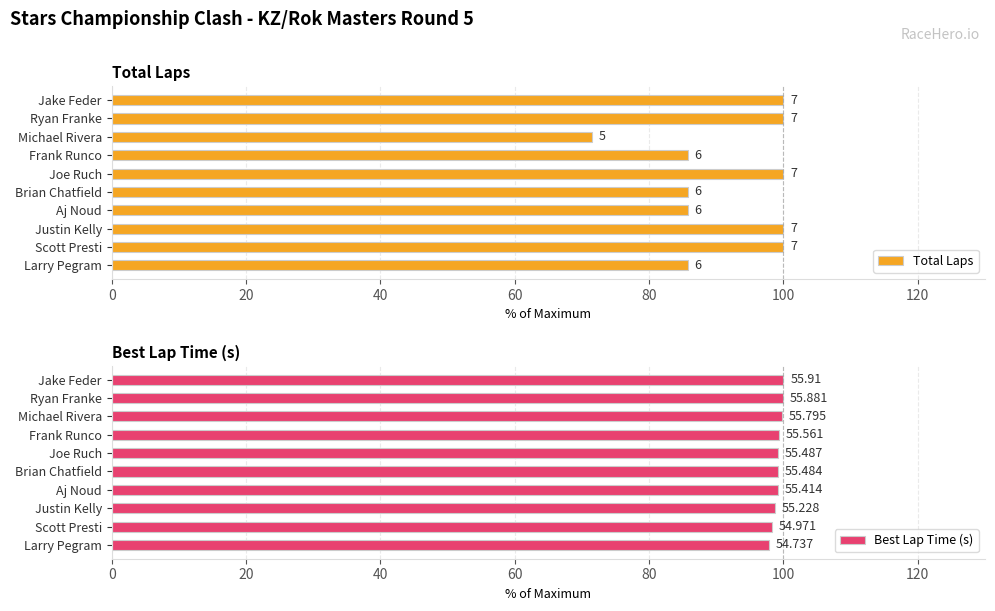

What is the difference between the maximum and minimum values in the Total Laps series?

28.6